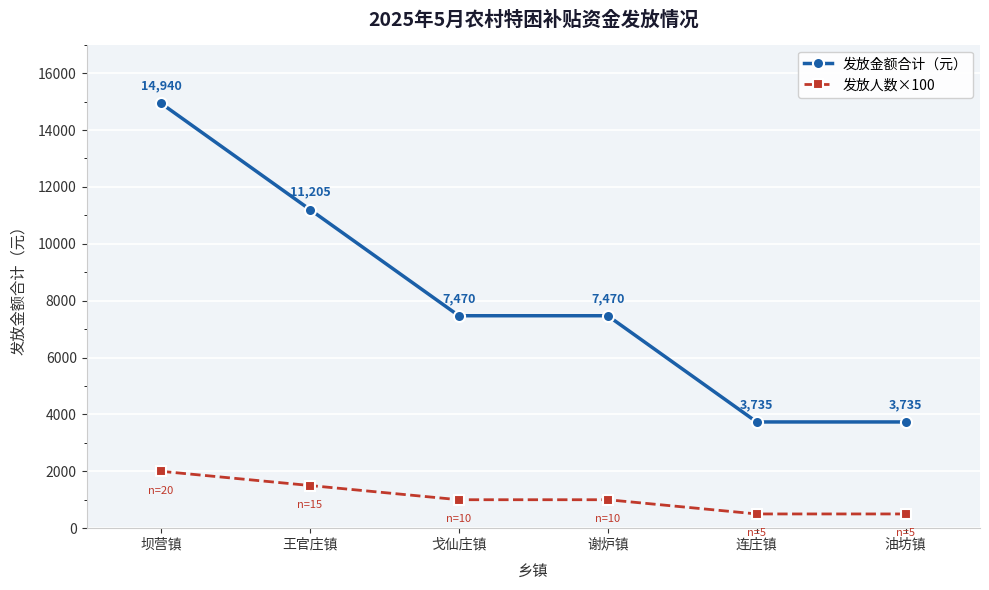

What is the label of the 1st point from the right?

油坊镇